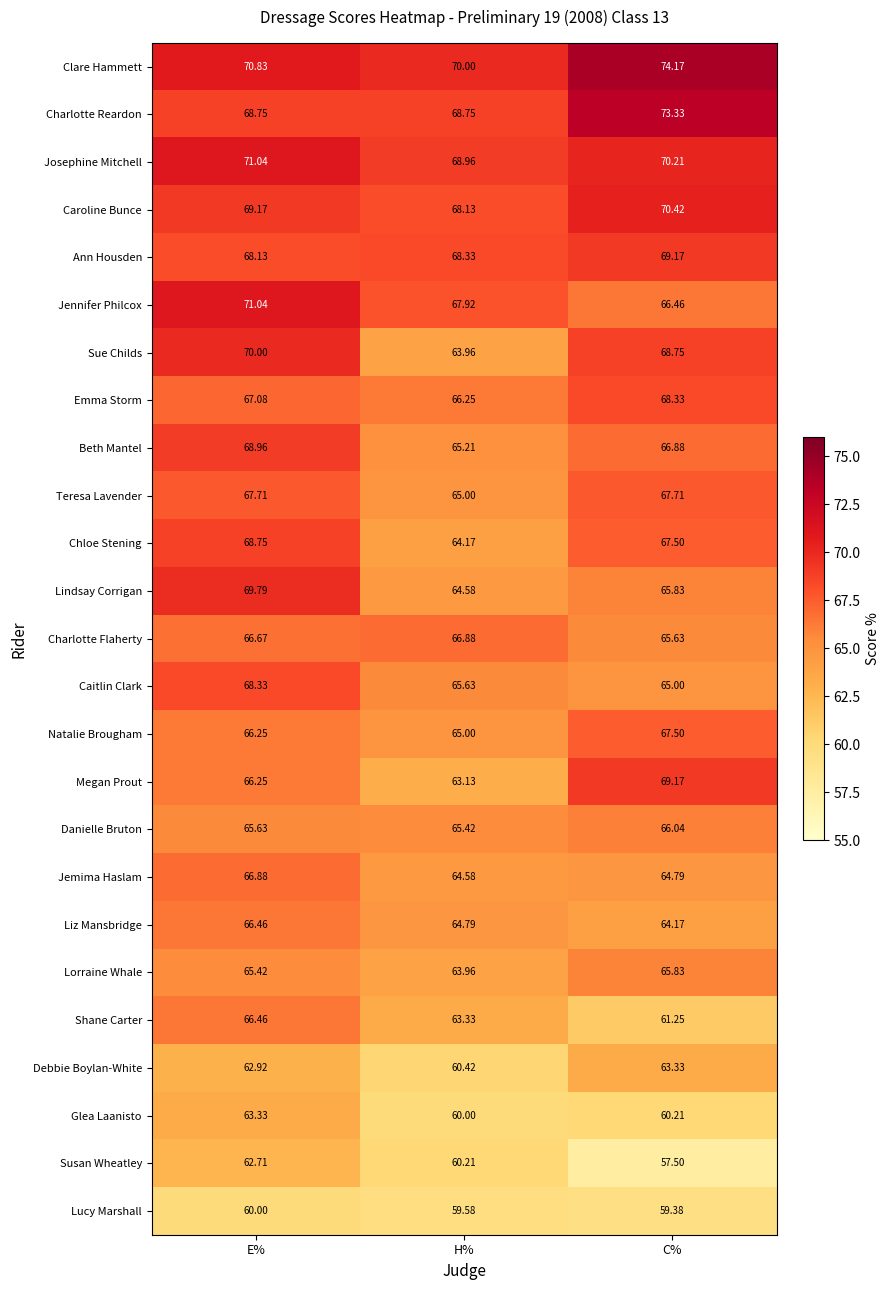

How many series are shown in this chart?

25